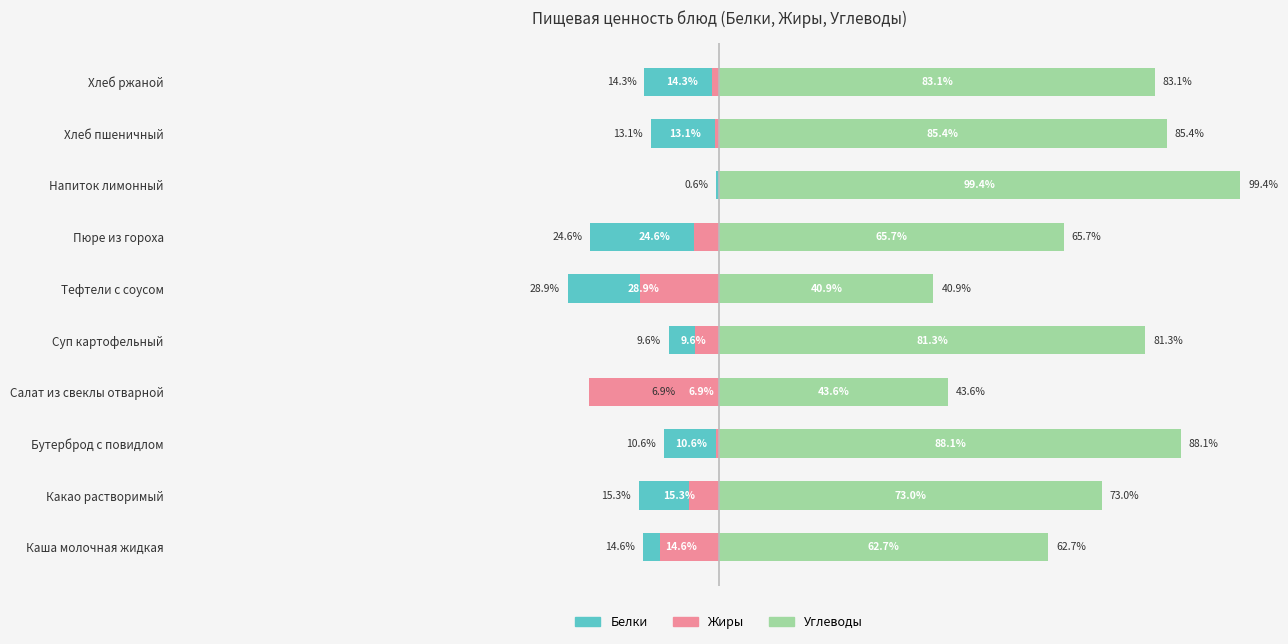

What is the spread (max minus min) of values at Тефтели с соусом?

69.8